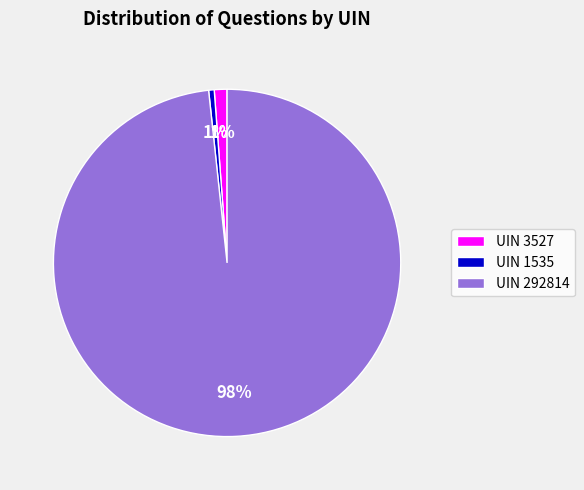

The UIN 1535 slice represents 6% of the pie. True or false?

False